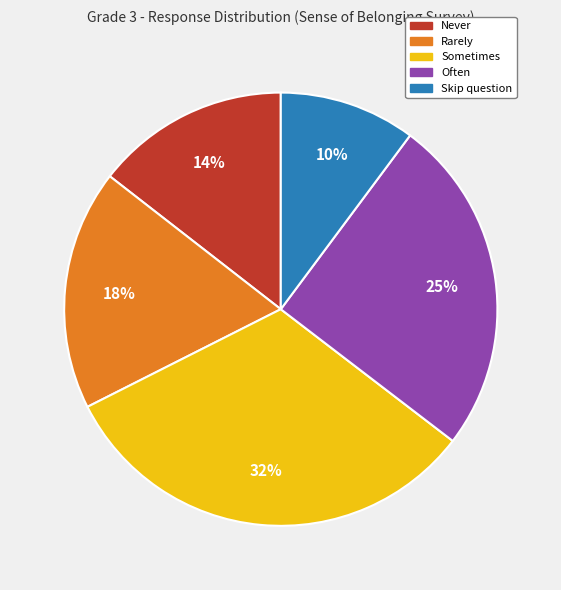

The Never slice represents 3% of the pie. True or false?

False